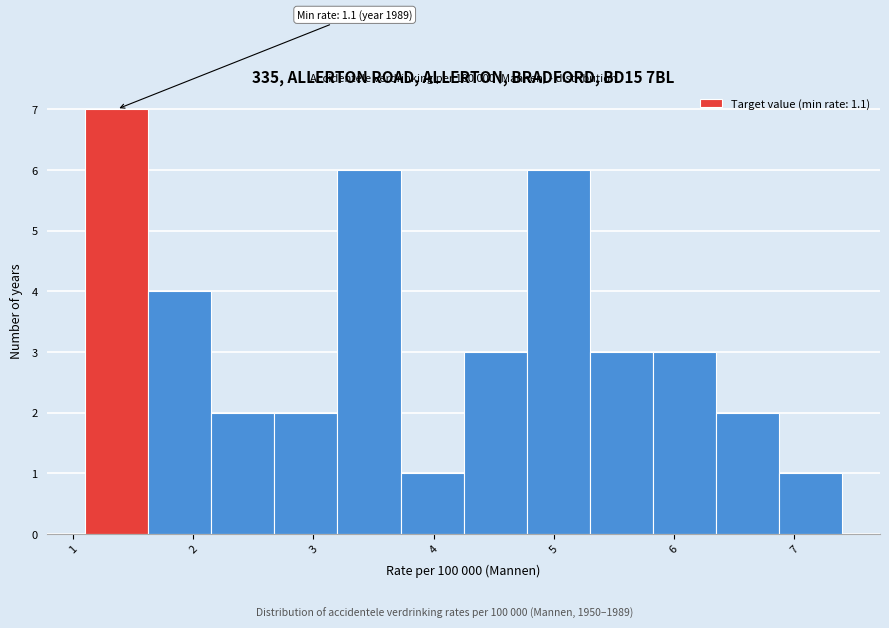

Over which range of the x-axis is the bar tallest?

1.1 to 1.6